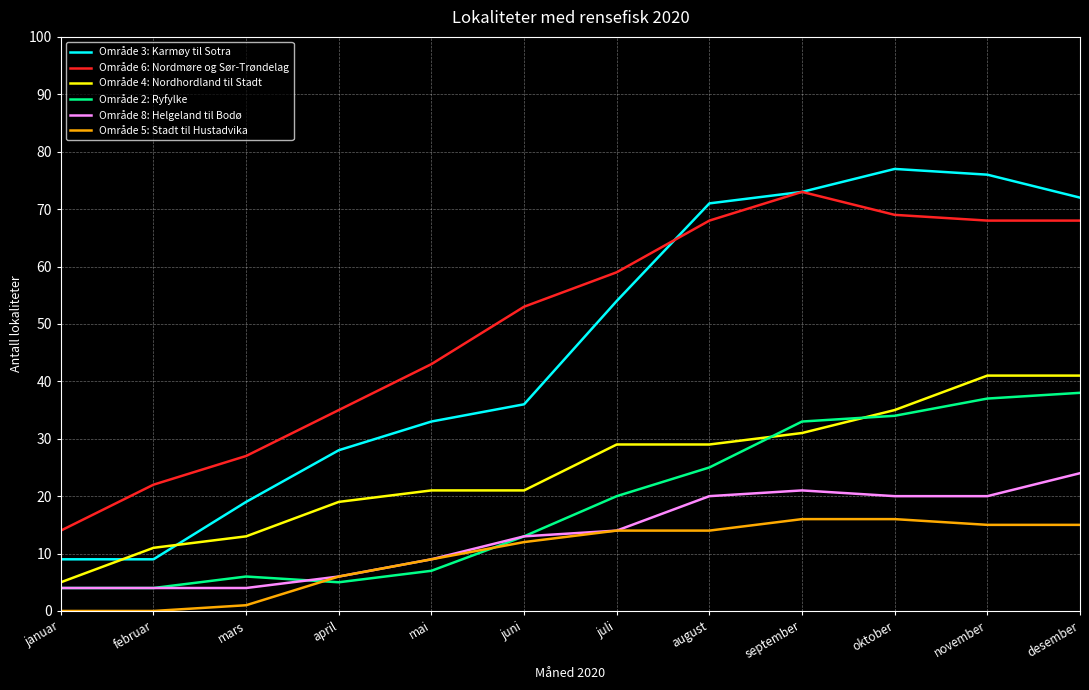

What position from the right is august?

5